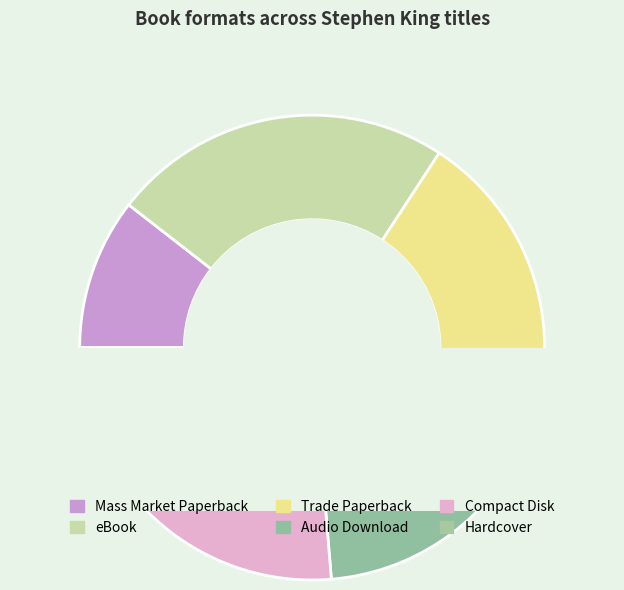

What percentage is the Mass Market Paperback slice, to the nearest percent?

11%